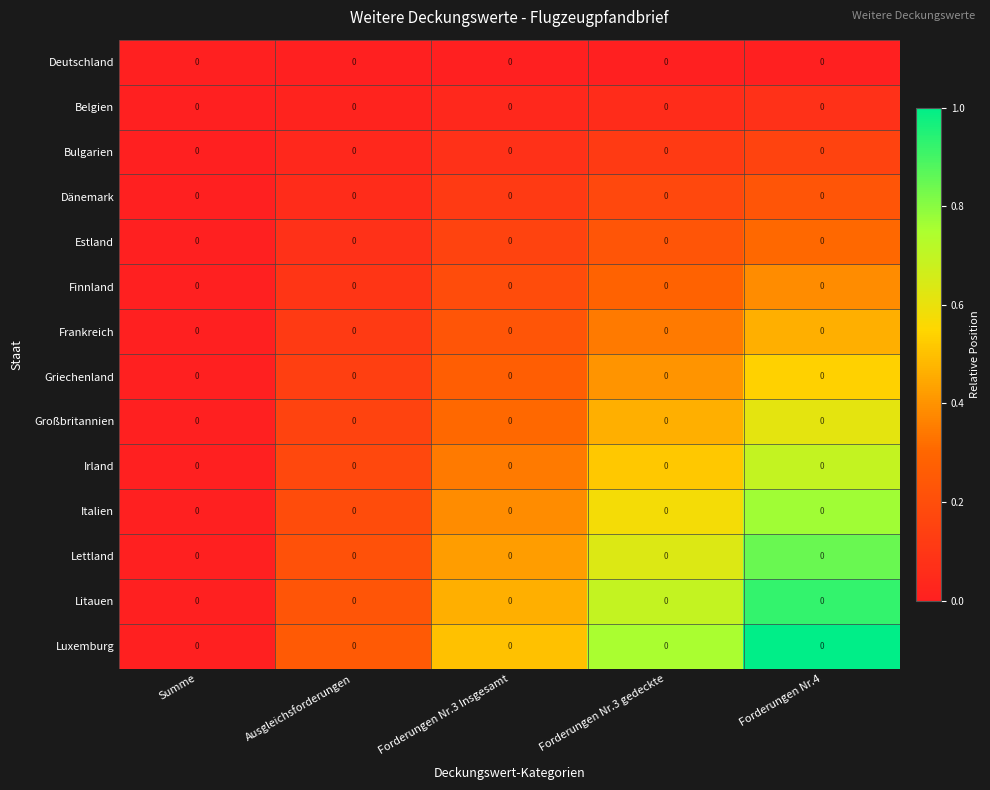

How many Irland values are between 0 and 1?

5